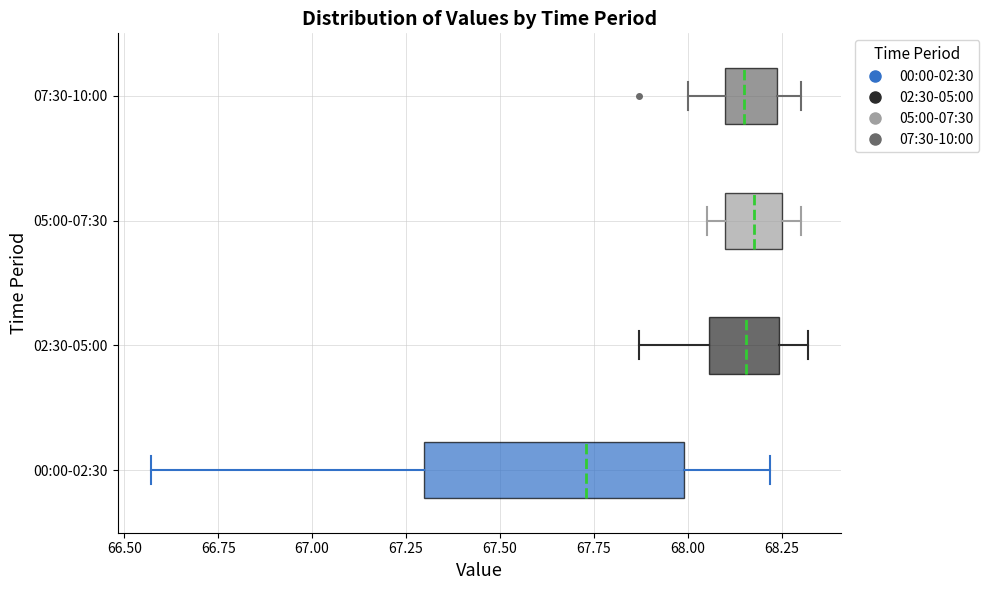

Reading bottom to top, transcribe this box plot: for each box, give where its median line is, the range the box spans, and where its two whiskers end, as read against the x-axis. The values are not printed on the chart, so give them approximately, as read against the axis.

00:00-02:30: median 67.75, box 67.30 to 68.00, whiskers 66.55 to 68.20
02:30-05:00: median 68.15, box 68.05 to 68.25, whiskers 67.85 to 68.30
05:00-07:30: median 68.20, box 68.10 to 68.25, whiskers 68.05 to 68.30
07:30-10:00: median 68.15, box 68.10 to 68.25, whiskers 68.00 to 68.30